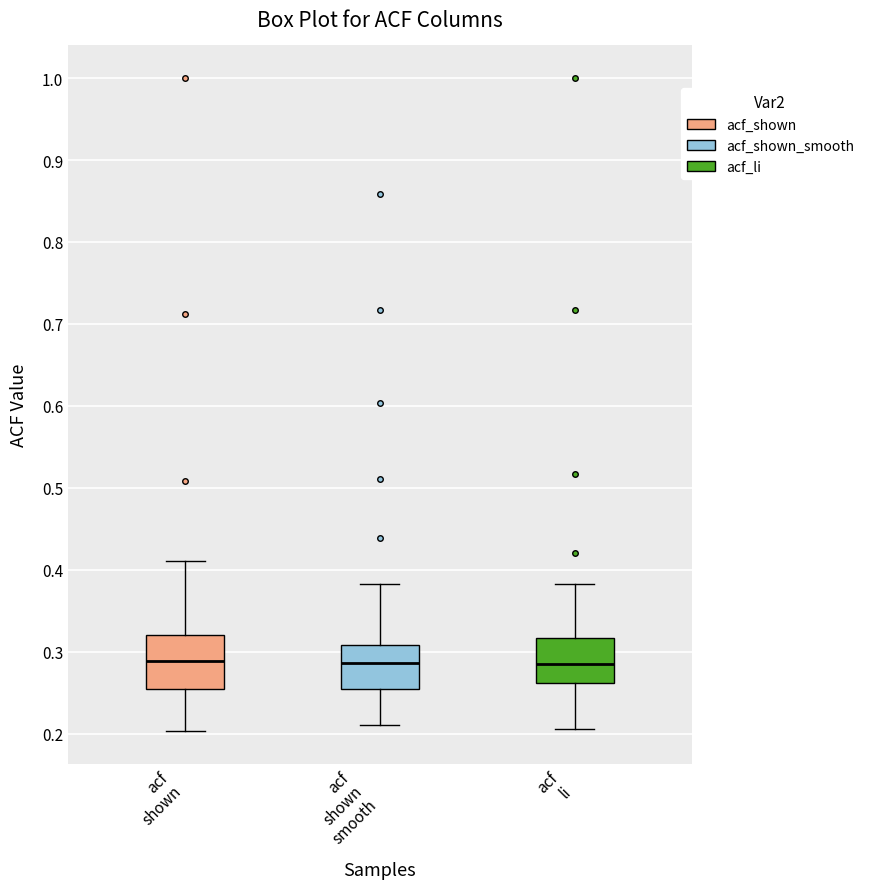

Where is the lower edge of the box for acf shown on the y-axis? The values are not printed on the chart, so give them approximately, as read against the axis.

0.25